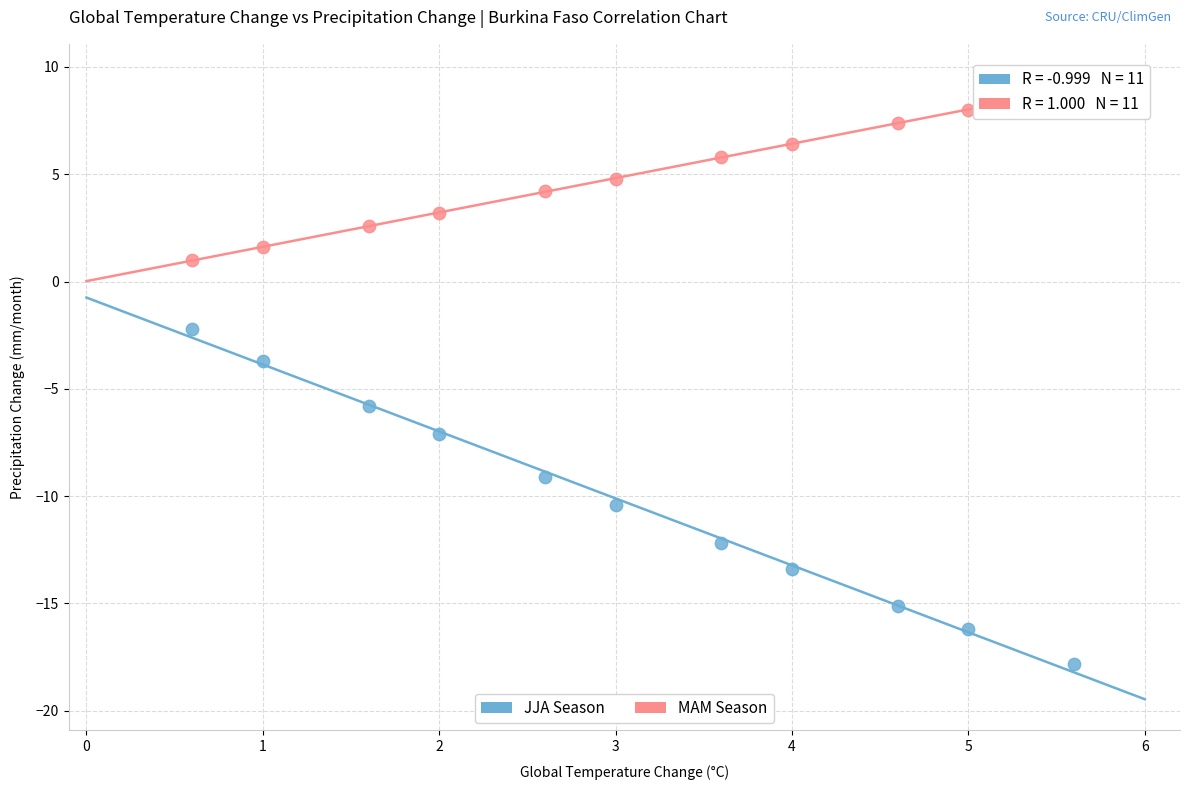

Across all data points, what is the range of Y values (max minus min)?

26.8